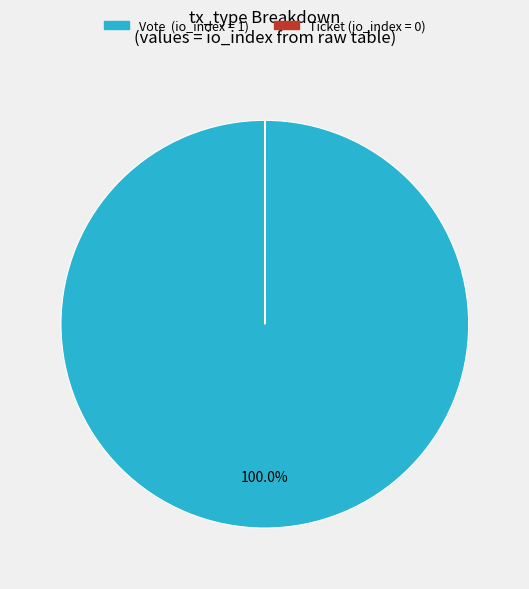

True or false: Vote accounts for 100% of the total.

True